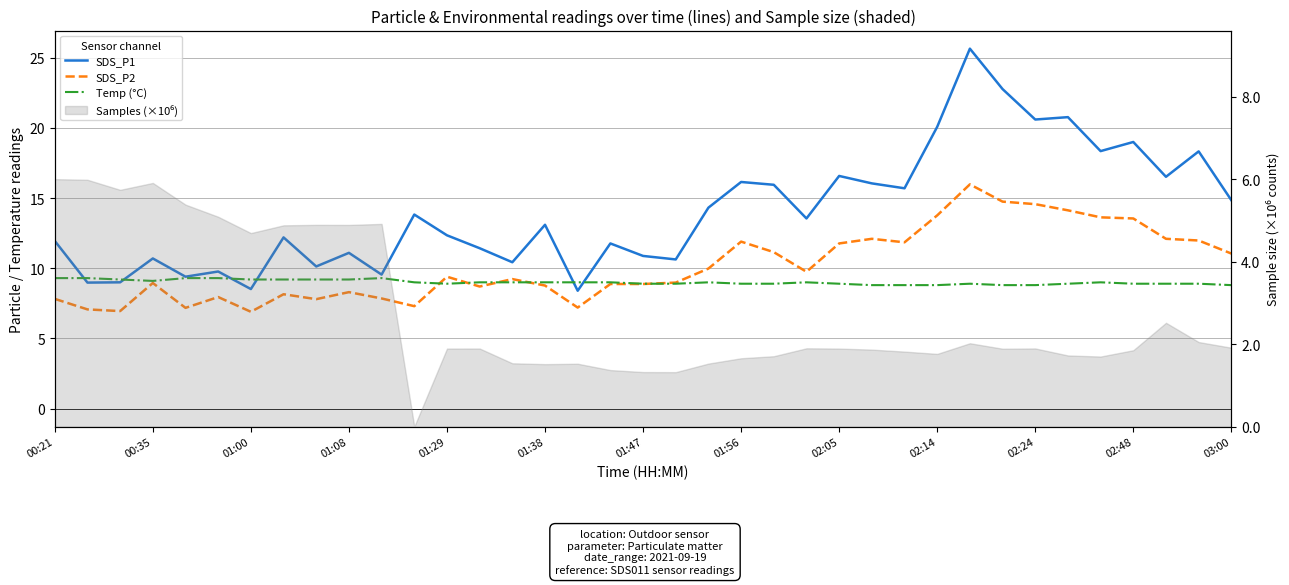

What value does the SDS_P2 series have at 03:00?

11.1